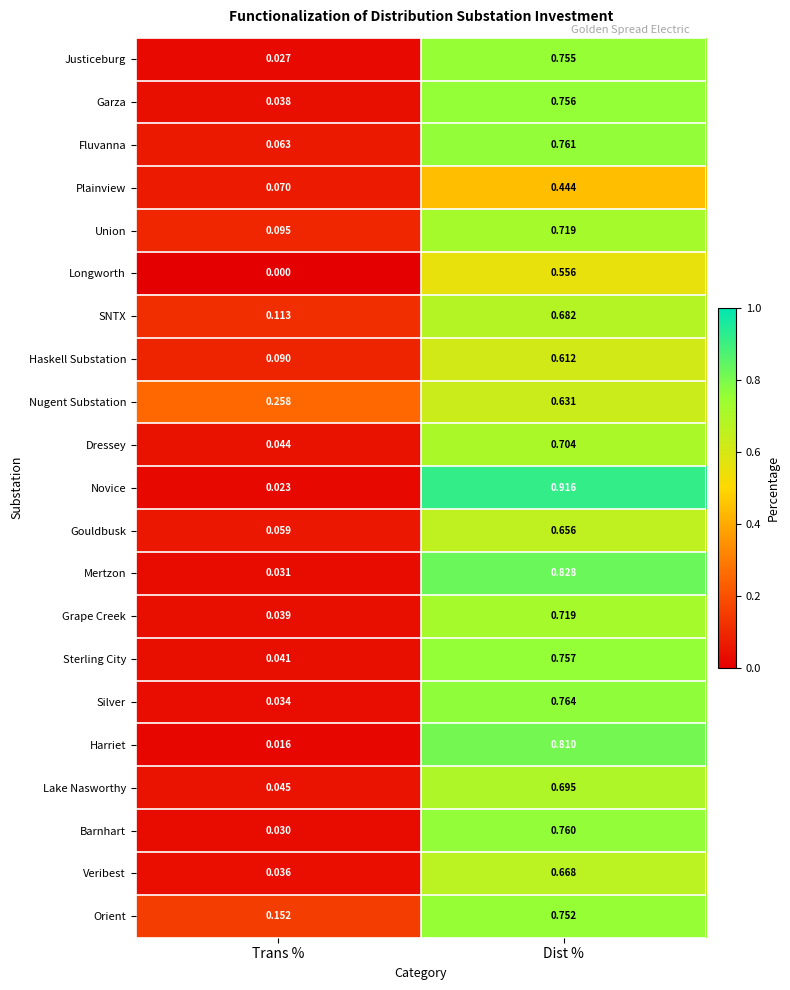

At which category does the chart reach its peak across all series?

Dist %